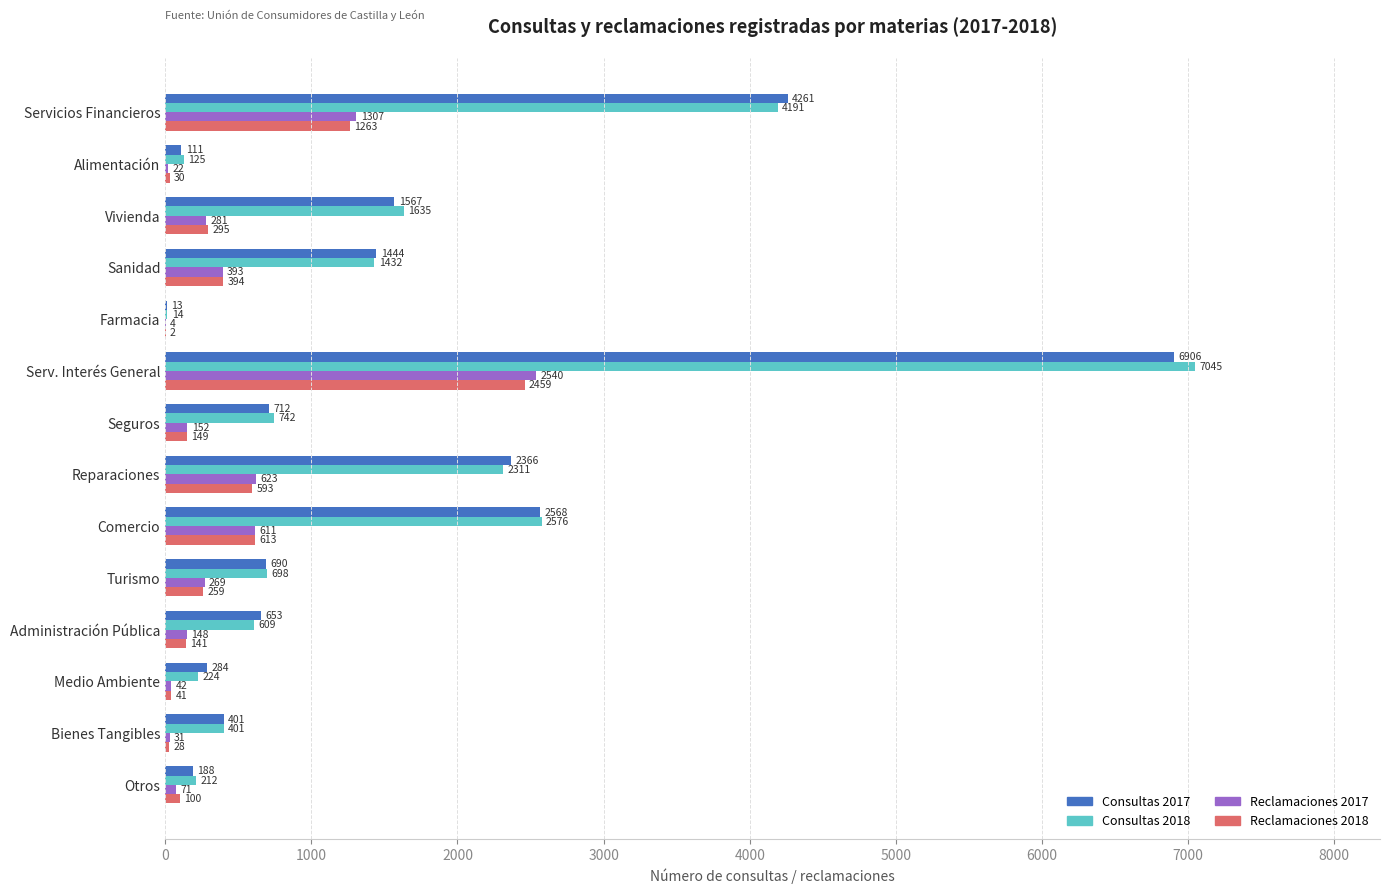

How many distinct data groups are displayed?

4